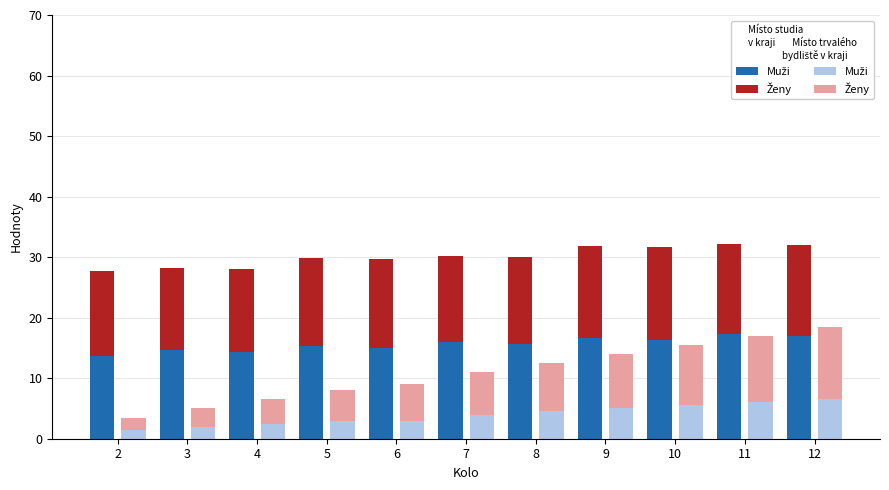

What is the value of the Muži (studia) bar at the 8th from the left?

16.7